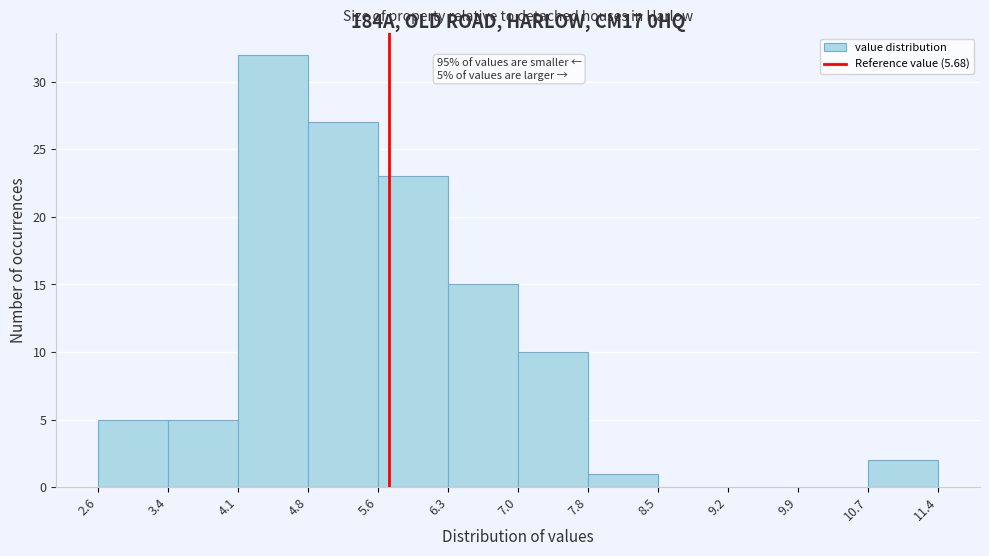

Over which range of the x-axis is the bar tallest?

4.1 to 4.8